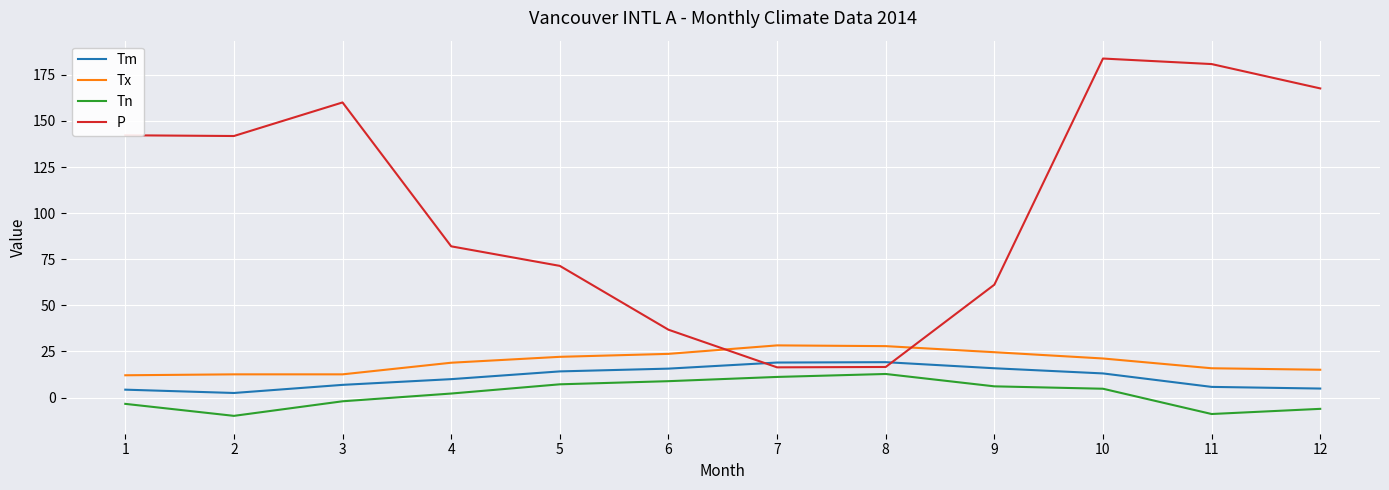

List the series in order of their peak value, lowest first.

Tn, Tm, Tx, P